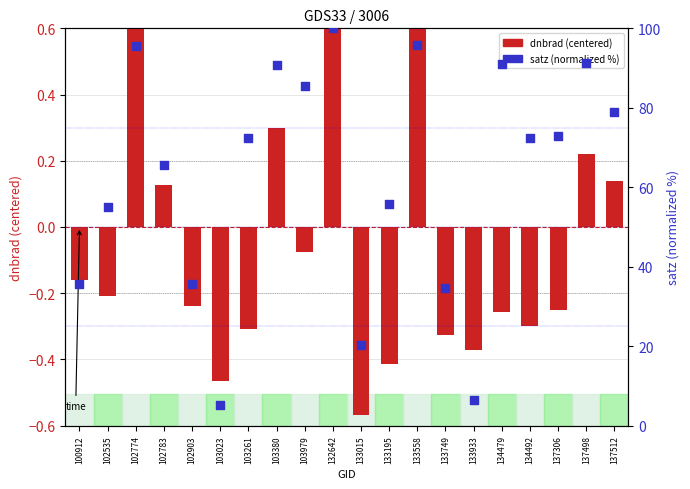

At which category is the sum across all series the highest?

132642